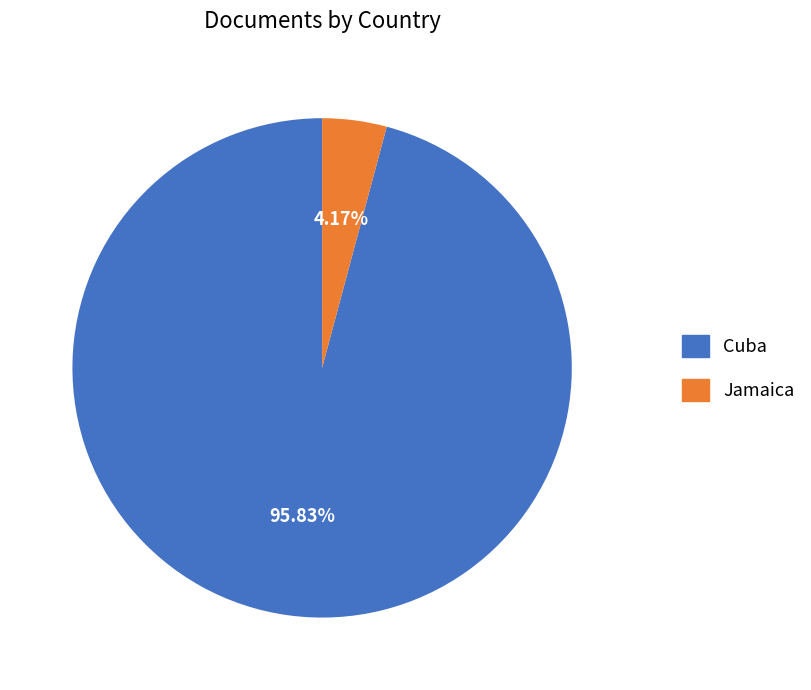

Which slice represents more than half of the pie?

Cuba